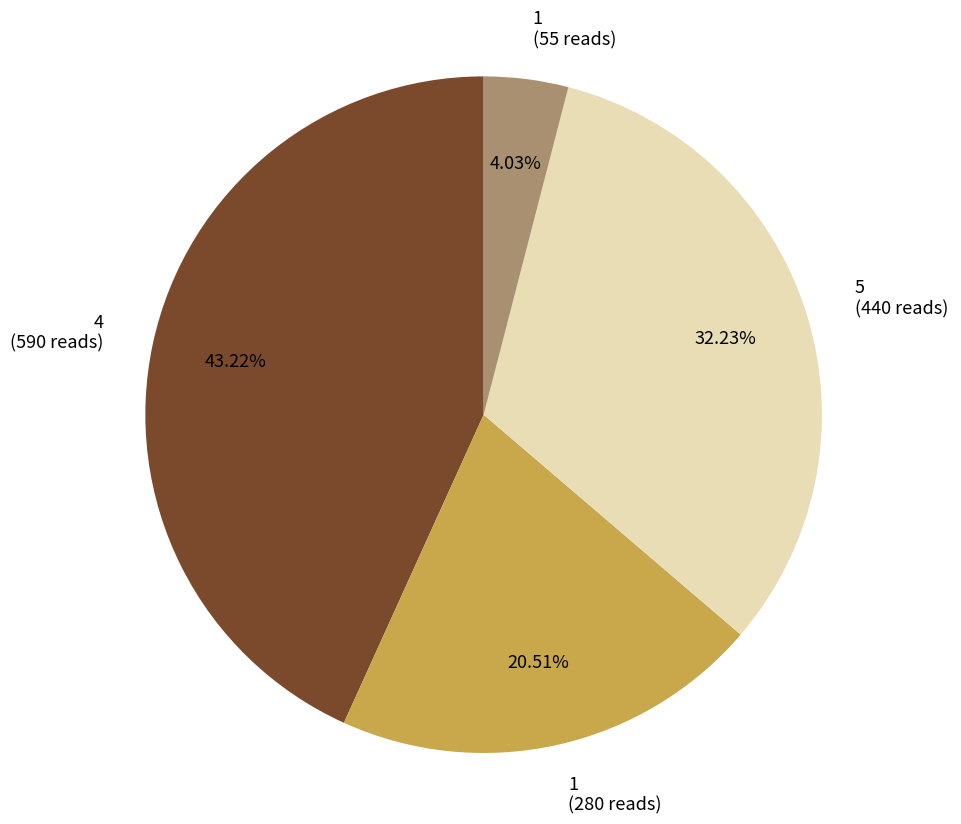

Does any single category account for the majority?

No